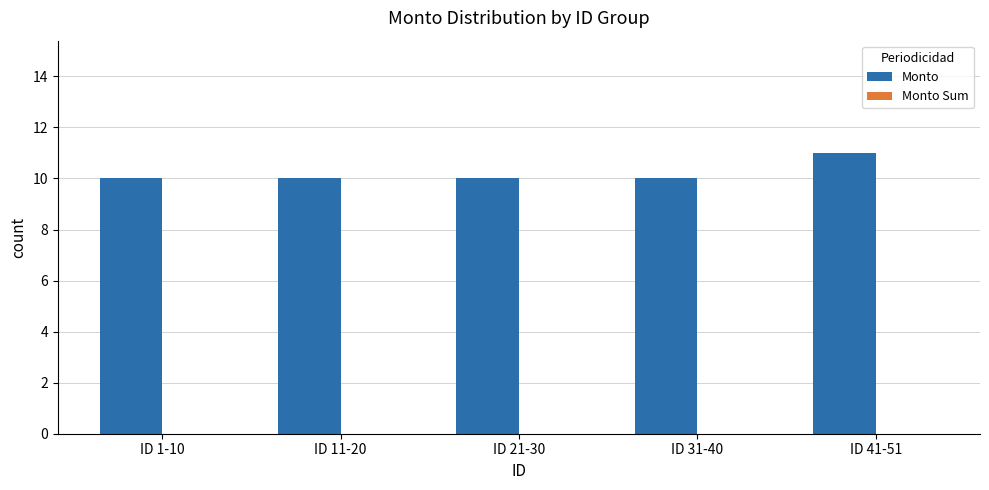

Approximately how many times larger is the value at ID 11-20 compared to ID 31-40?

1.0